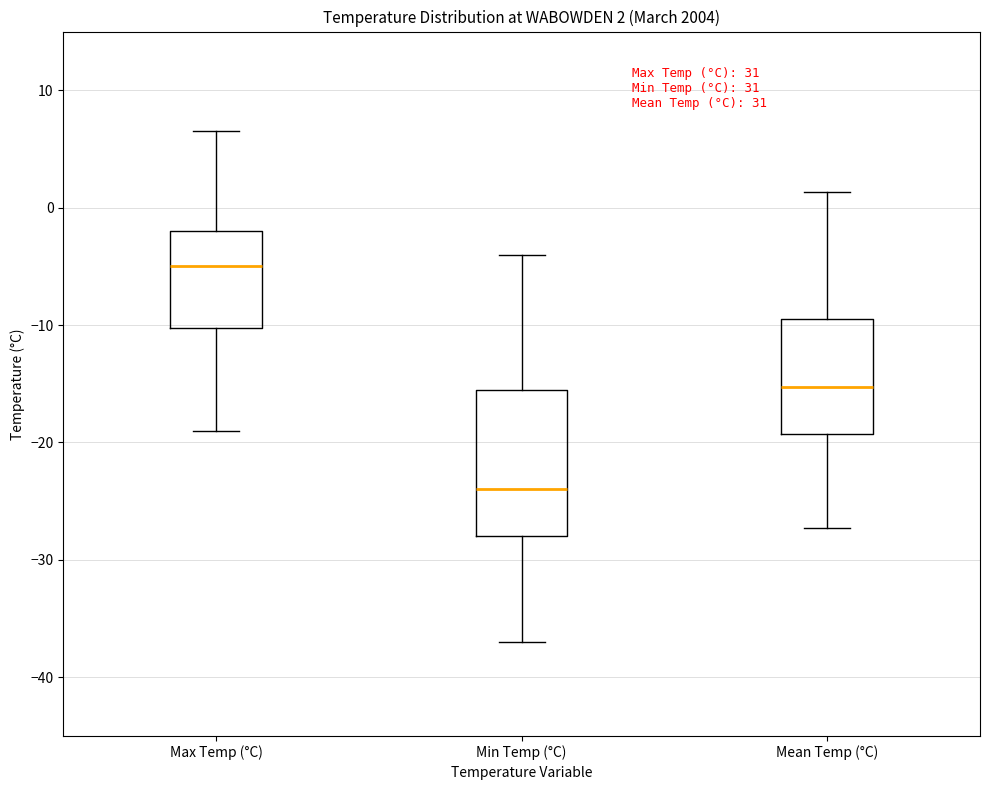

Which box's median line is the highest?

Max Temp (°C)